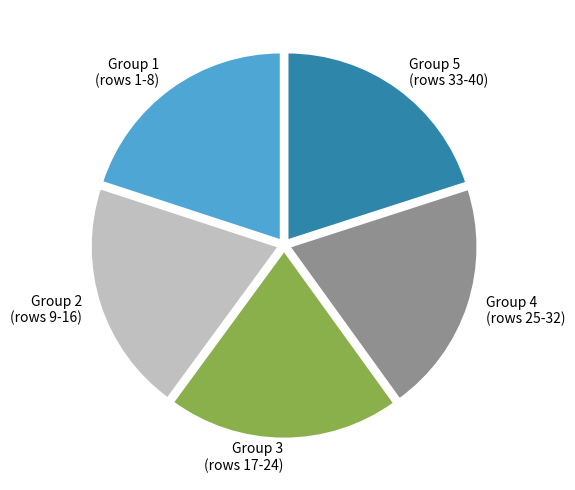

How many segments does this pie chart have?

5